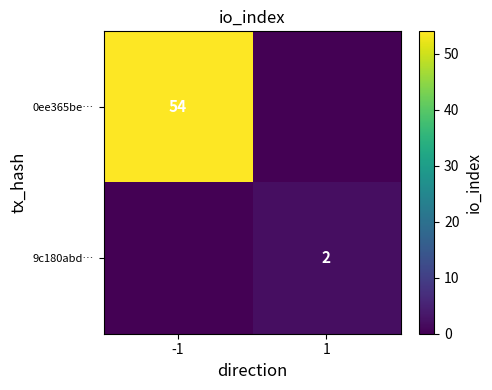

What is the greatest value displayed?

54